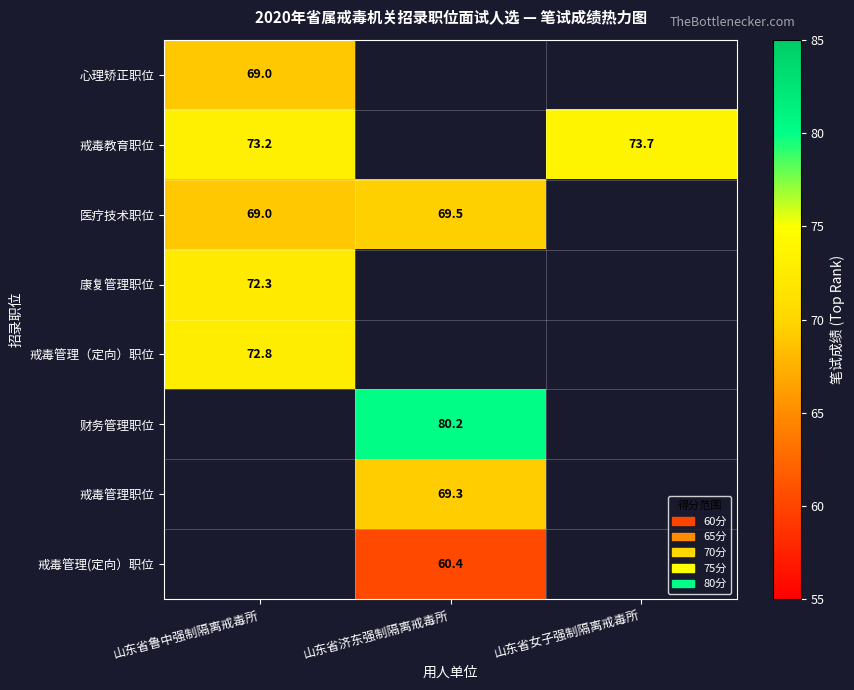

At which label is 医疗技术职位 closest to 69?

山东省鲁中强制隔离戒毒所